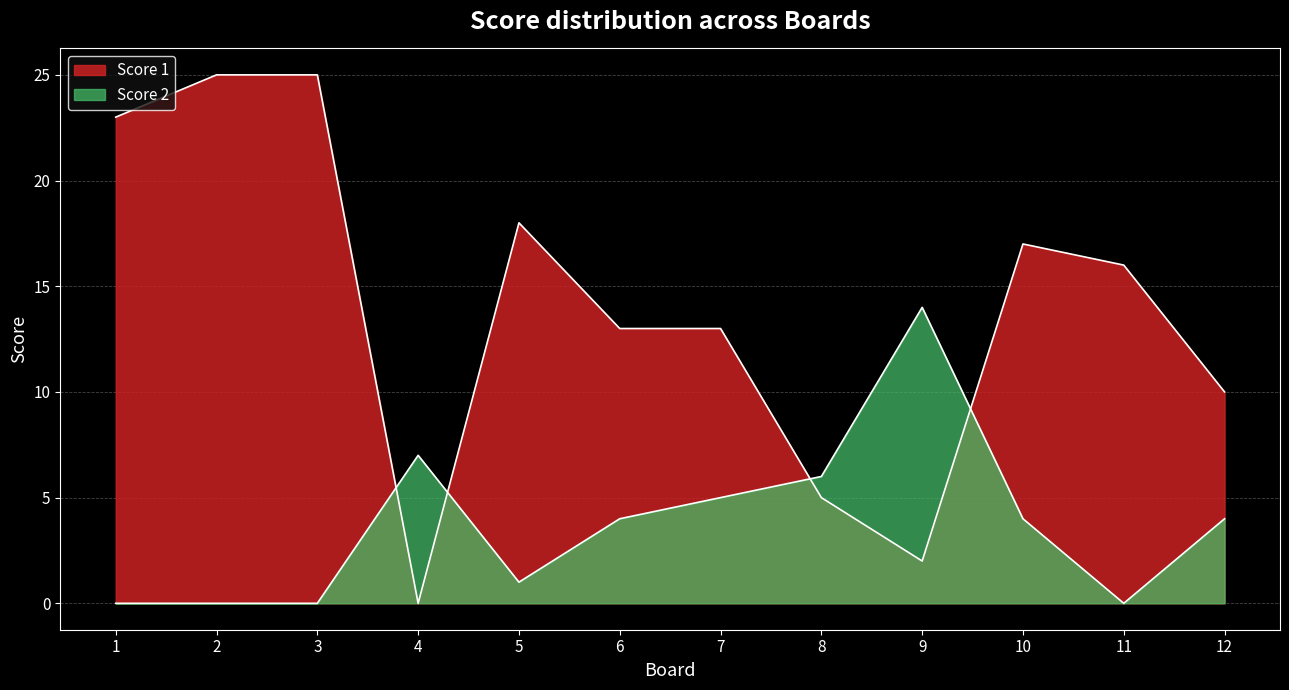

True or false: Score 1 has a value of 11 at 10.

False